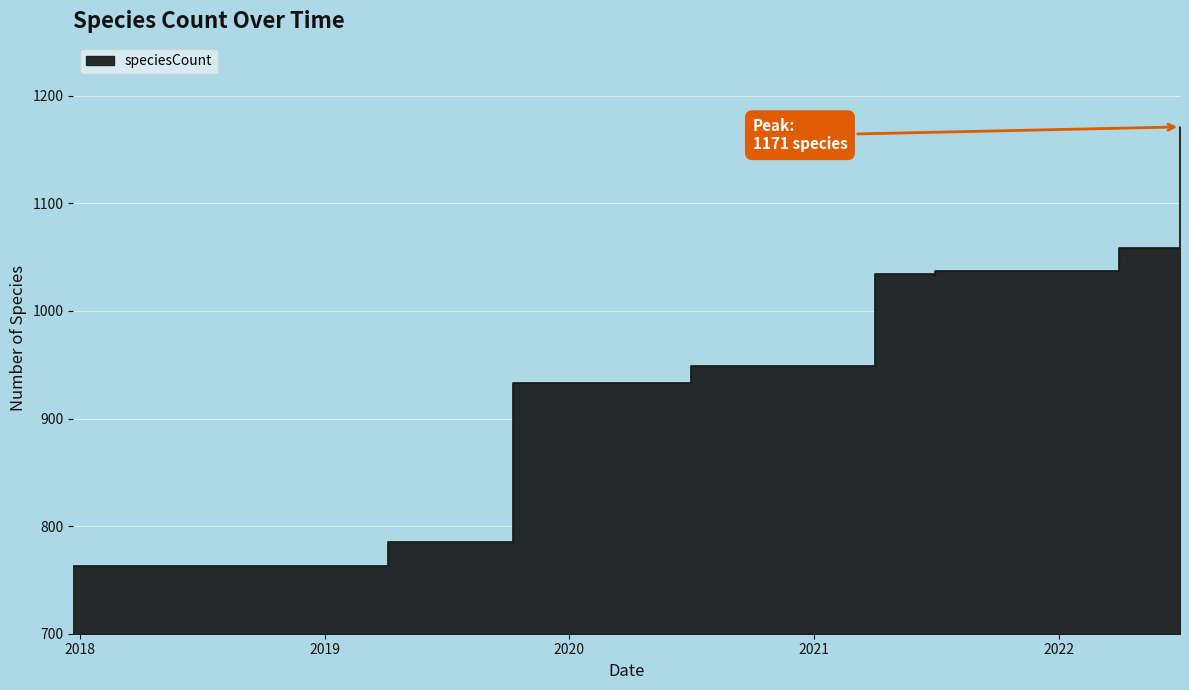

What is the difference between the values at 2022-04-01 and 2020-04-01?

125